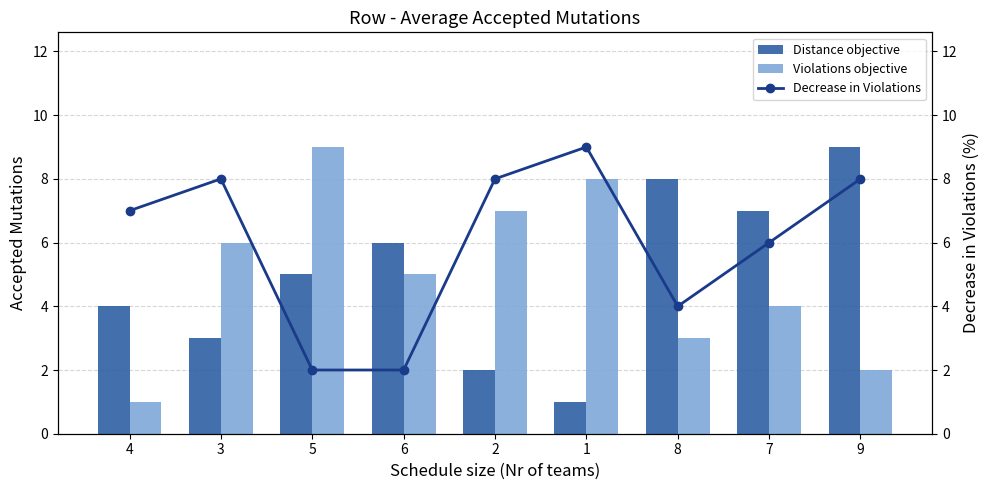

How many series are shown in this chart?

3